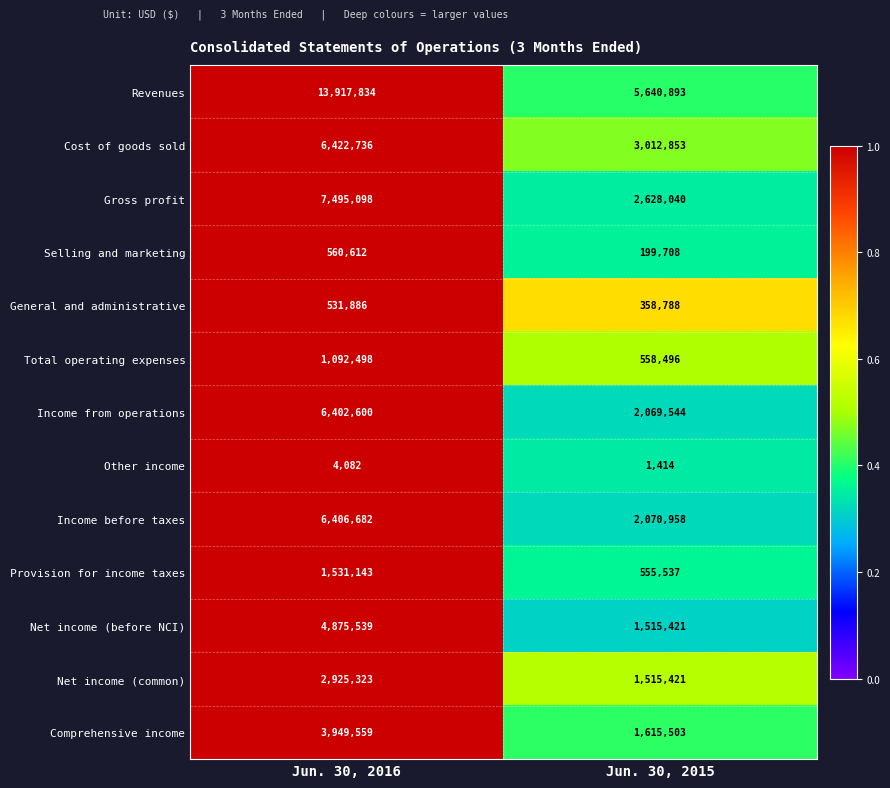

Reading left to right, extract all data points from this chart.

Revenues: 13917834	5640893
Cost of goods sold: 6422736	3012853
Gross profit: 7495098	2628040
Selling and marketing: 560612	199708
General and administrative: 531886	358788
Total operating expenses: 1092498	558496
Income from operations: 6402600	2069544
Other income: 4082	1414
Income before taxes: 6406682	2070958
Provision for income taxes: 1531143	555537
Net income (before NCI): 4875539	1515421
Net income (common): 2925323	1515421
Comprehensive income: 3949559	1615503